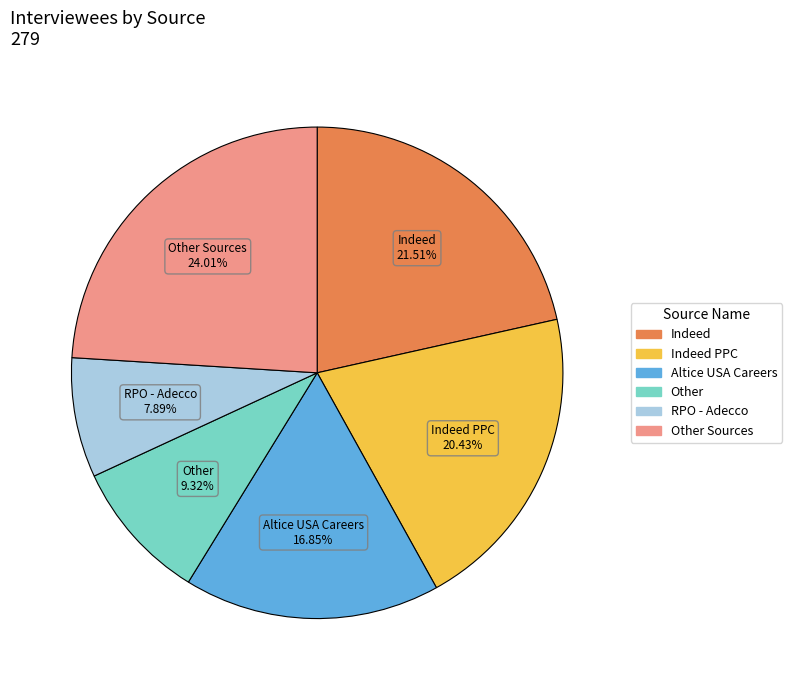

Count the number of slices in the pie.

6